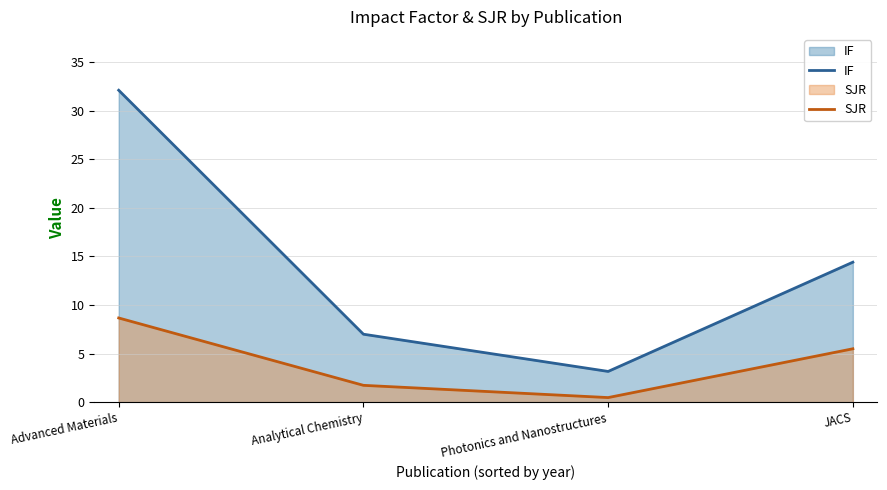

What is the sum of all IF values?

56.6